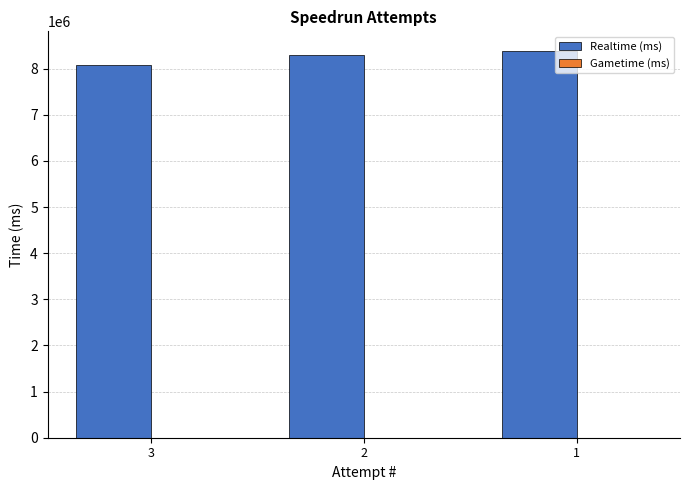

Is it true that the value at 3 is 14410242?

False